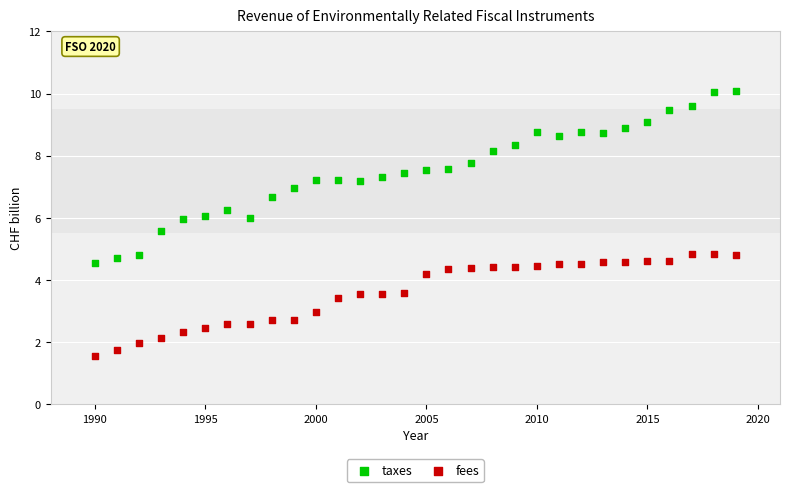

Across all data points, what is the range of X values (max minus min)?

29.0